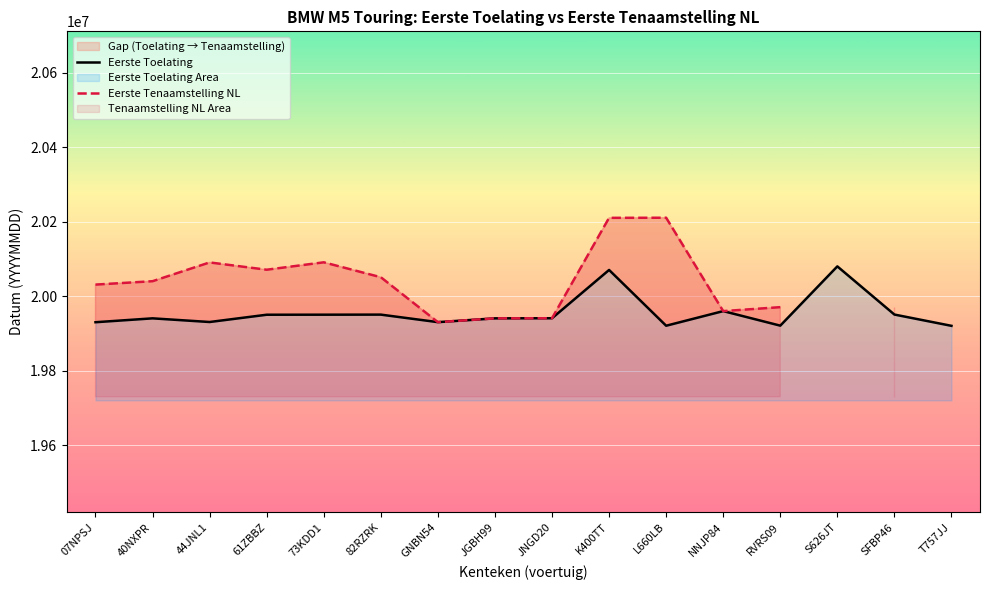

What is the lowest value of the Eerste Toelating series?

19920630